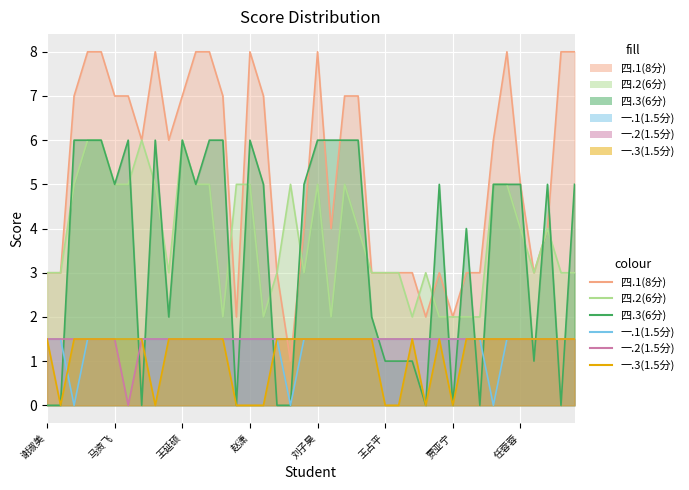

What is the lowest value of the 四.1(8分) series?

1.0